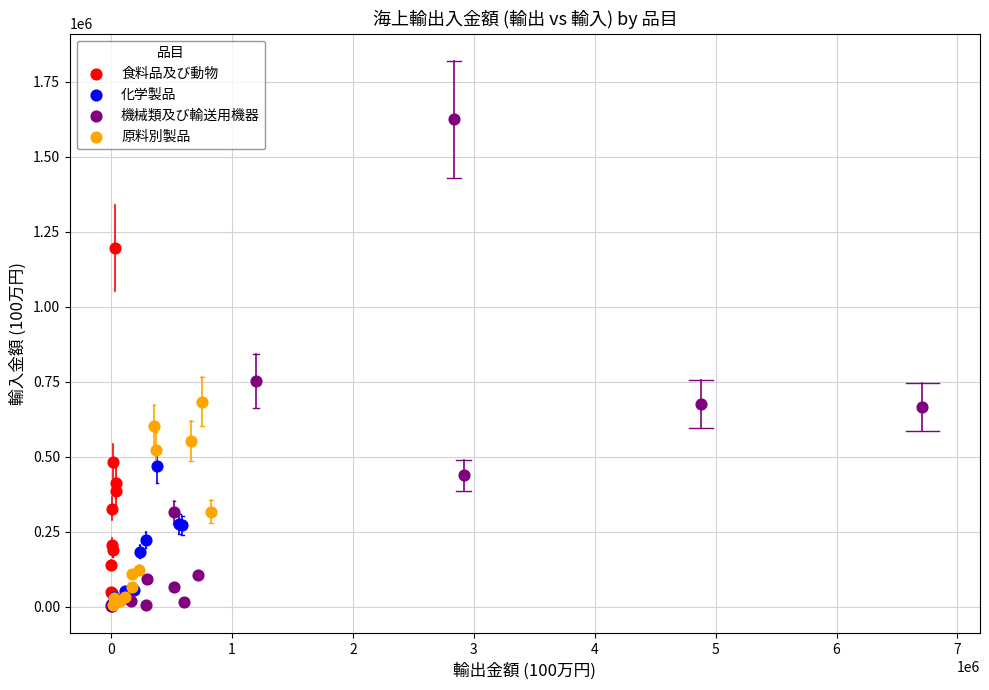

Which series contains the highest Y value?

機械類及び輸送用機器